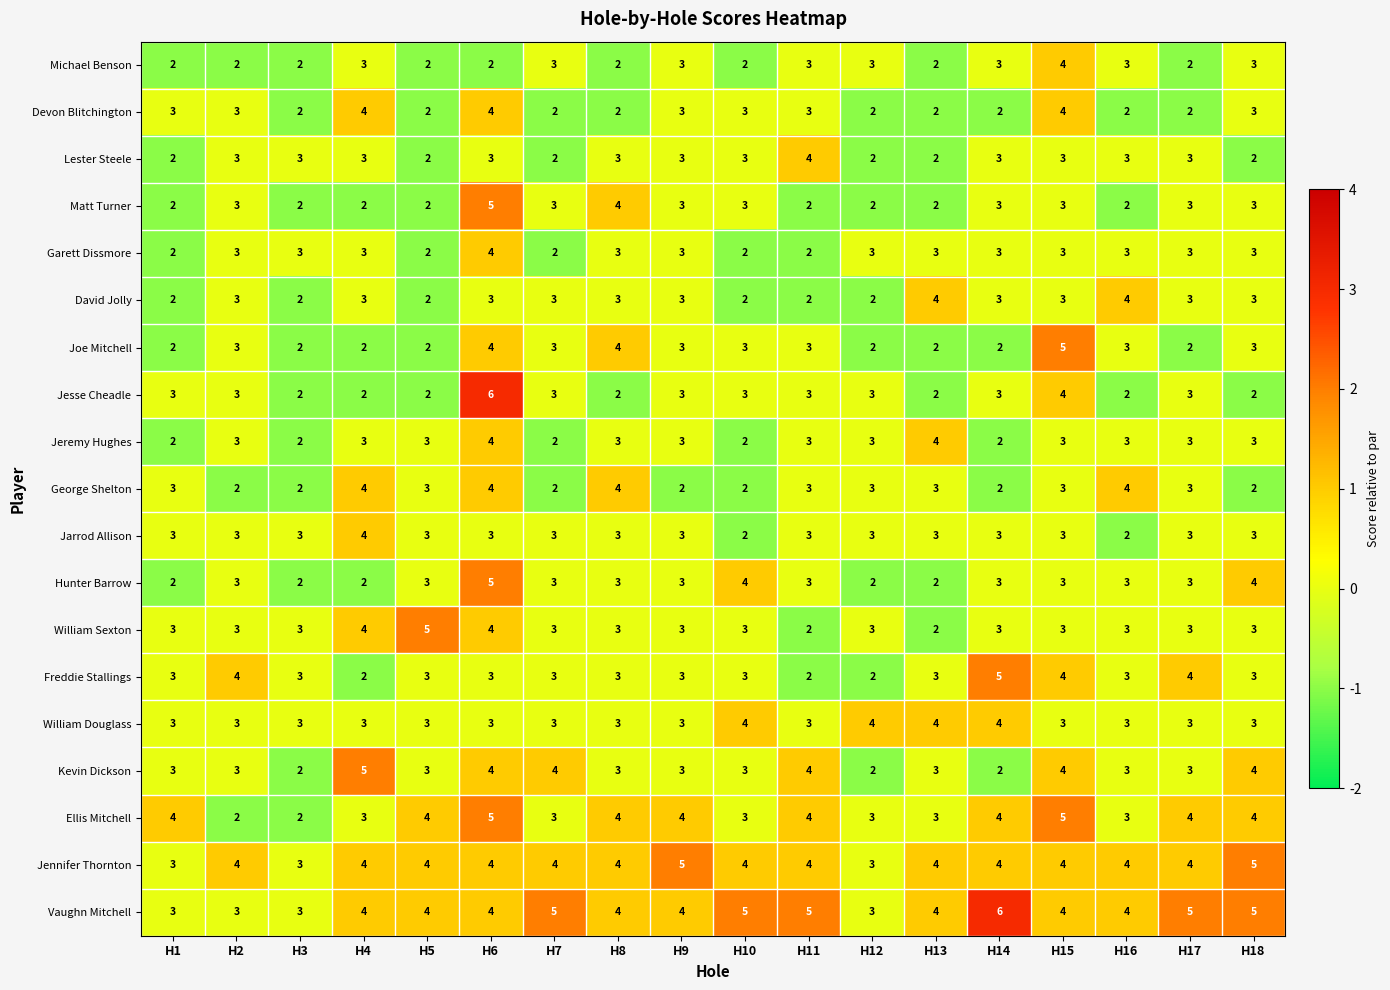

What is the smallest value displayed?

2